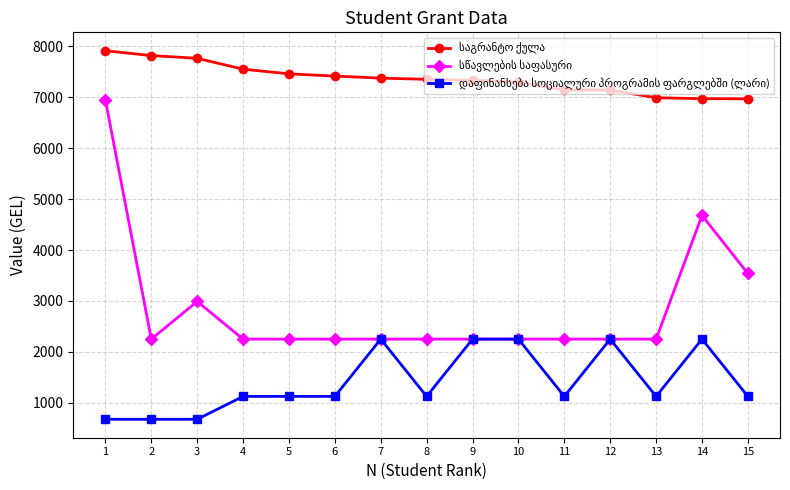

What is the total value across all series at 12?

11643.5